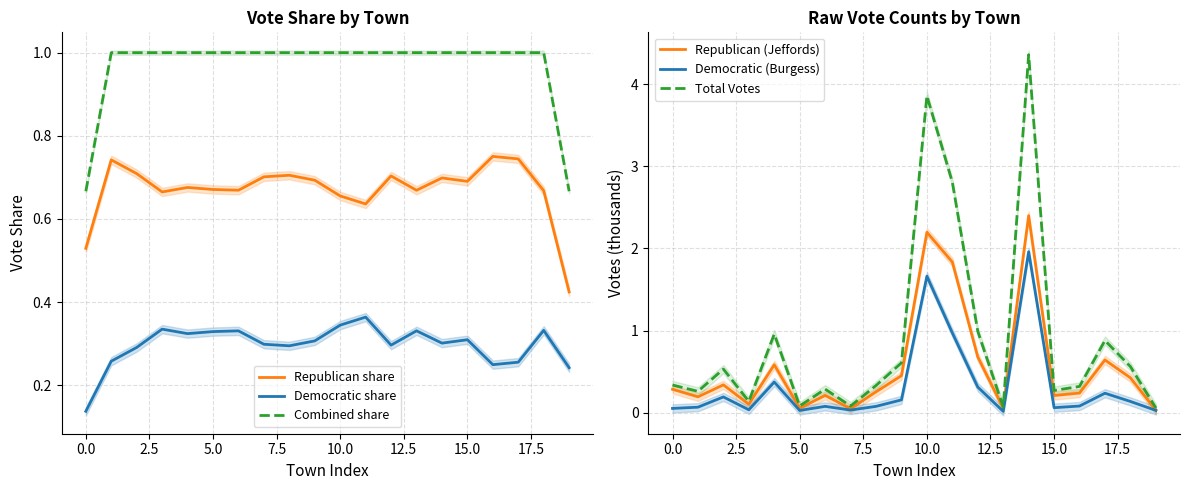

What are all the series names shown in the legend?

Republican share, Democratic share, Combined share, Republican (Jeffords), Democratic (Burgess), Total Votes